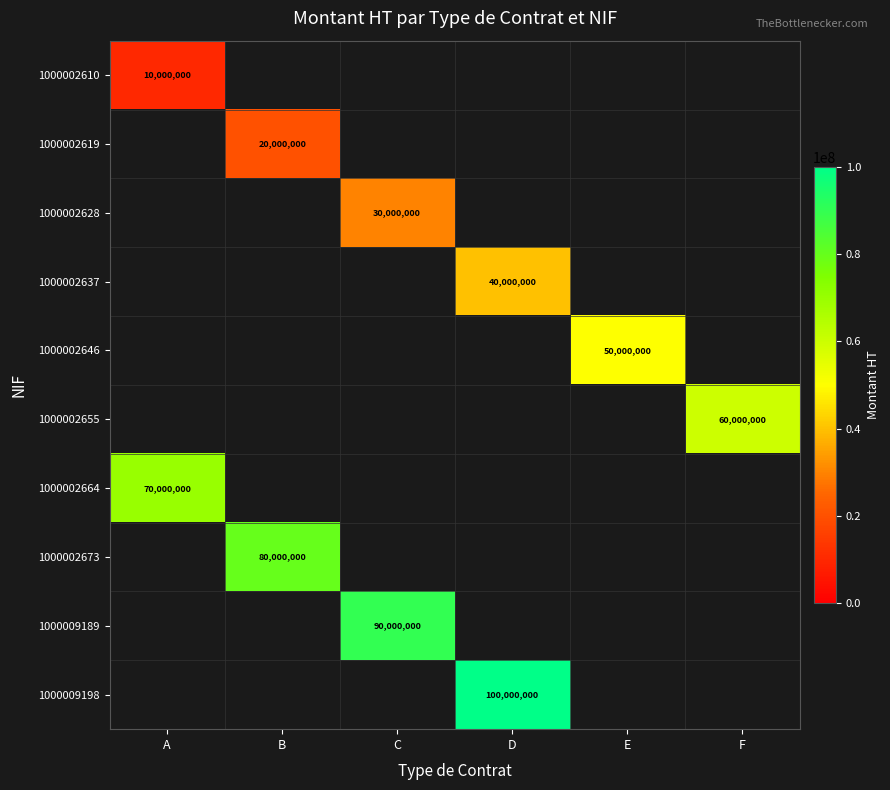

Is it true that 1000002637 equals 40000000 at D?

True